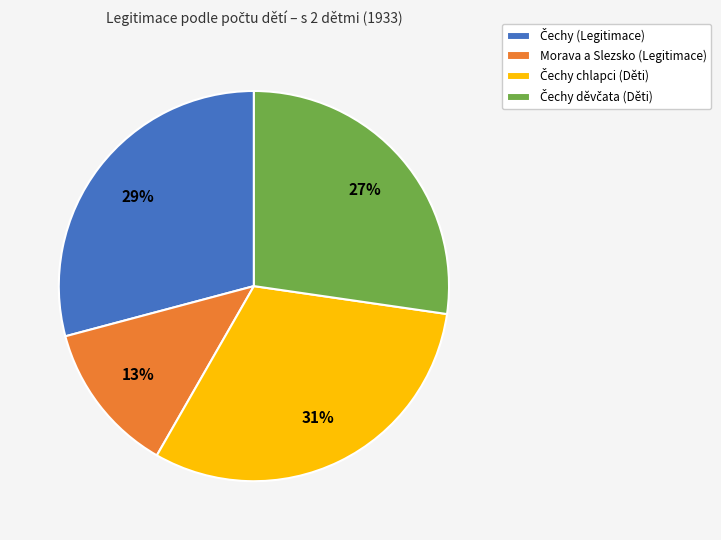

Which slice is the smallest?

Morava a Slezsko (Legitimace)